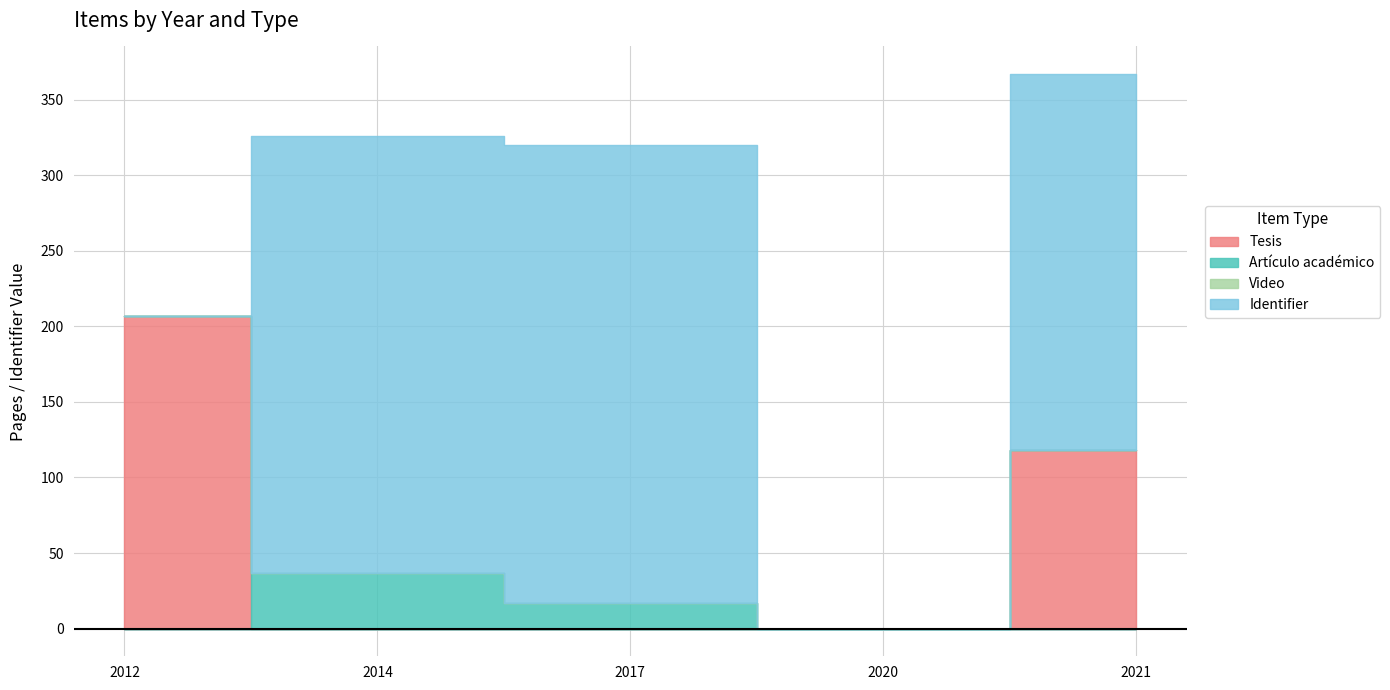

What is the sum of all Tesis values?

325